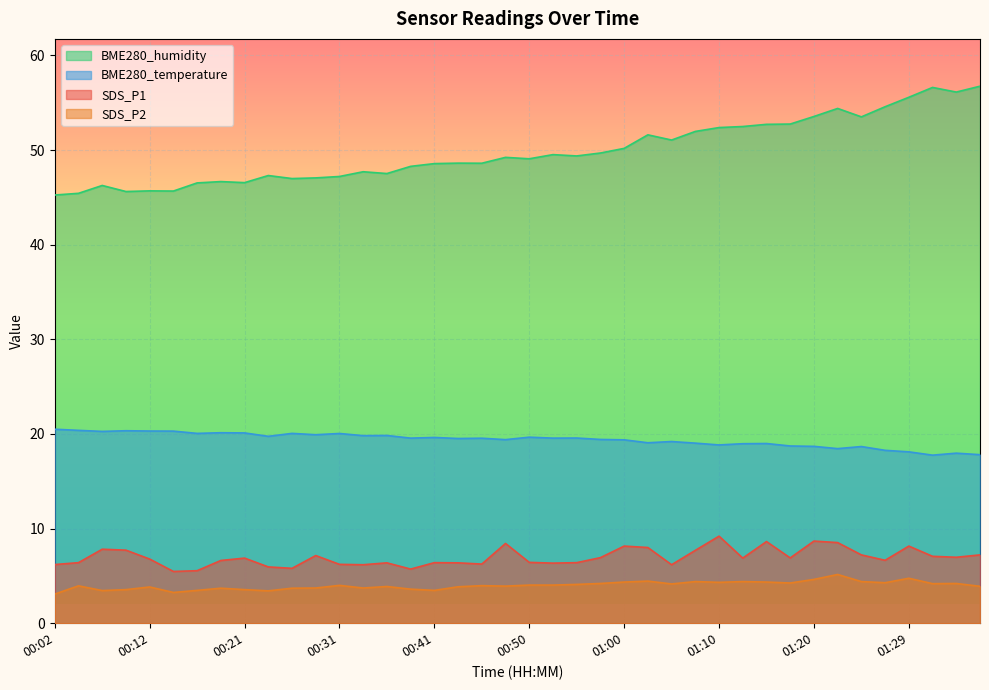

At which label does SDS_P1 reach its minimum?

00:14